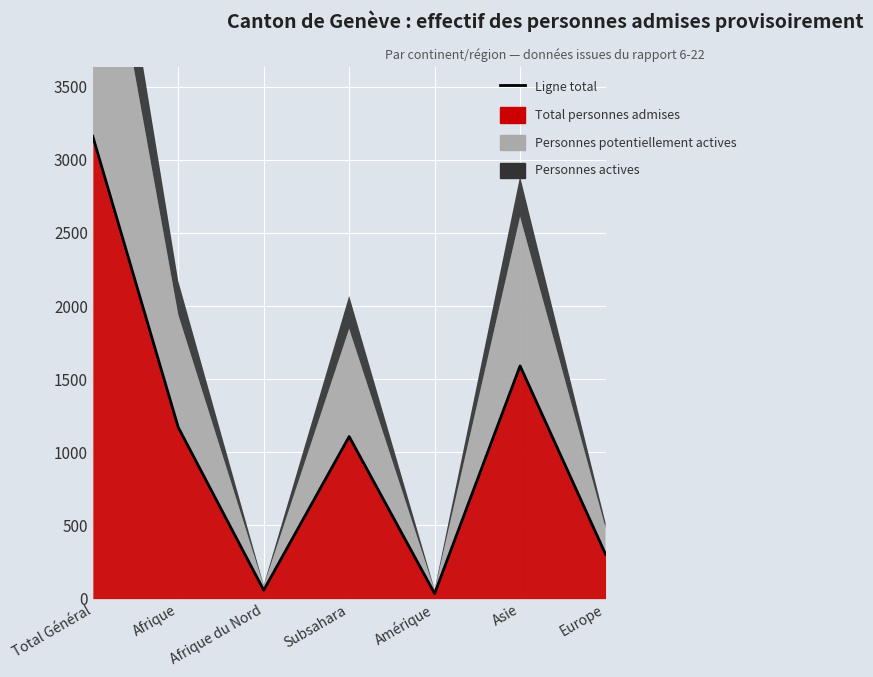

List the series in order of their peak value, lowest first.

Personnes actives, Personnes potentiellement actives, Total personnes admises